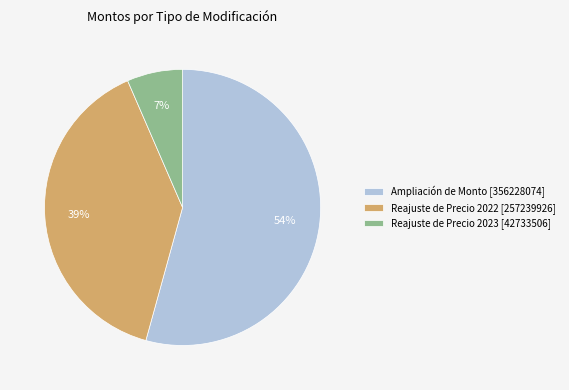

The Reajuste de Precio 2022 [257239926] slice represents 46% of the pie. True or false?

False